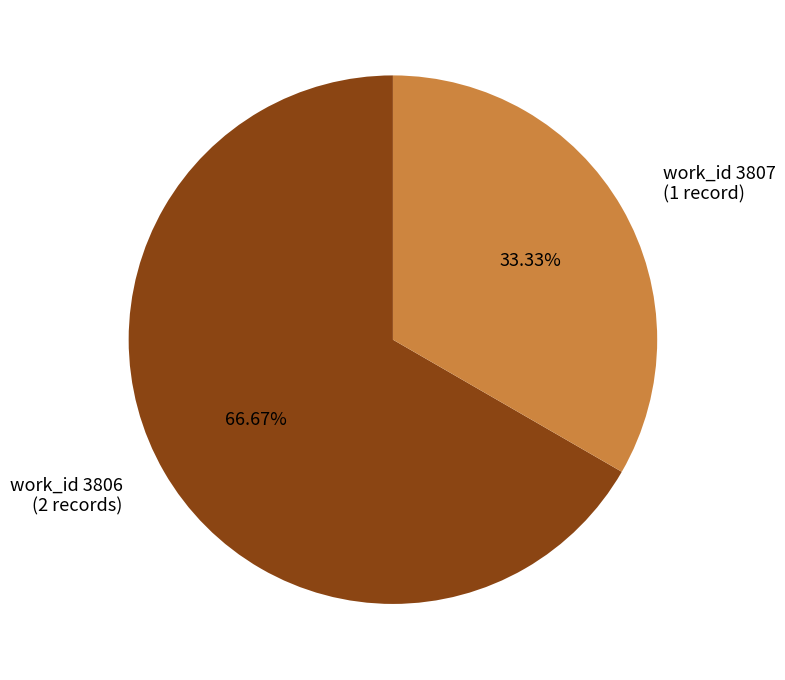

Count the number of slices in the pie.

2